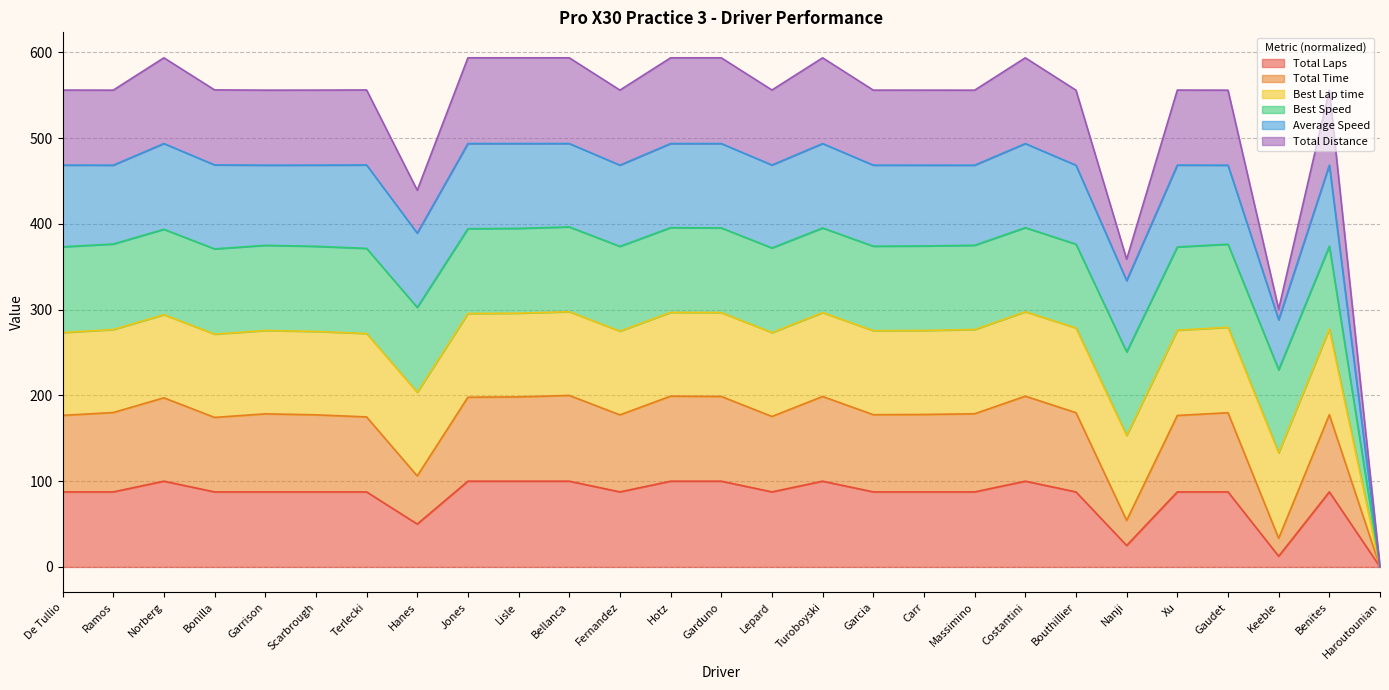

Which series has the widest spread of values?

Average Speed